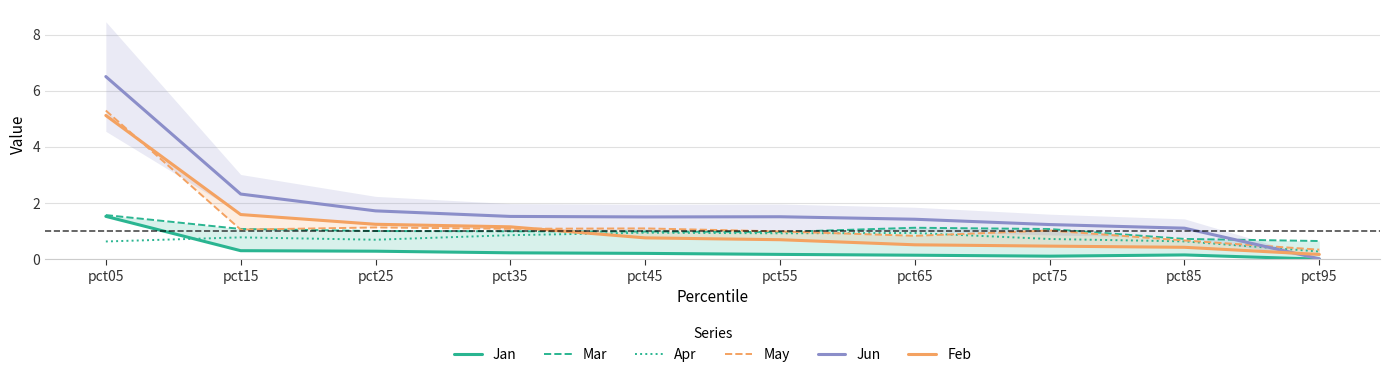

What is the greatest value displayed?

6.5